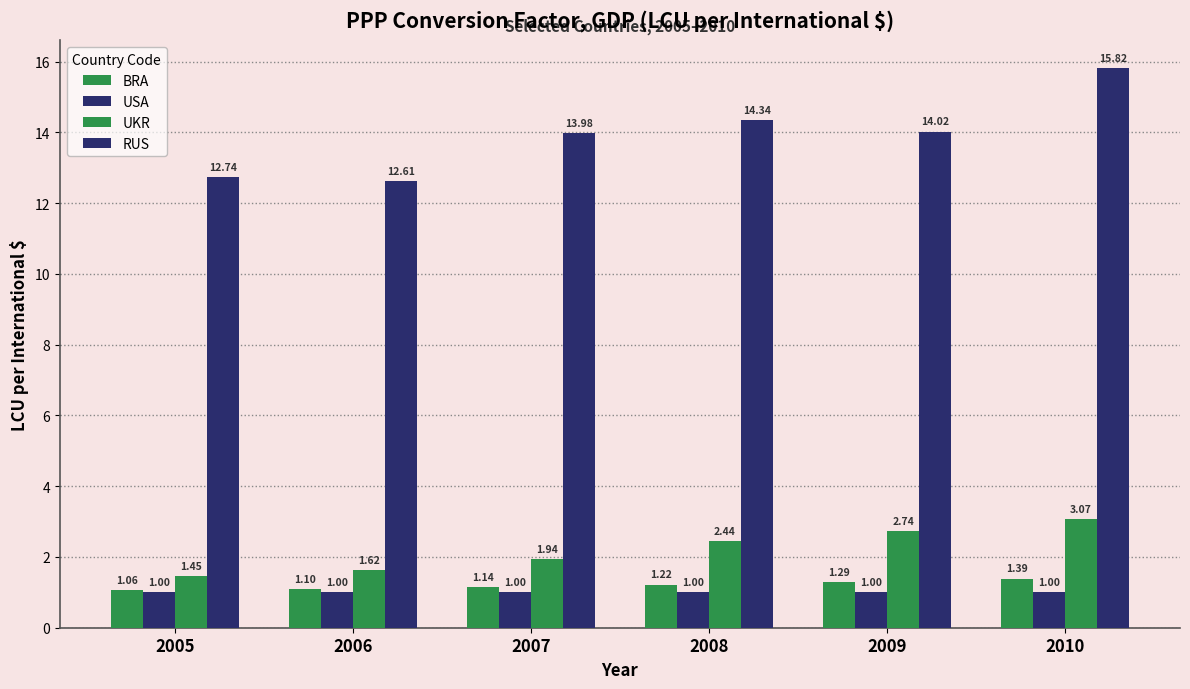

Rank the series by their maximum value, from lowest to highest.

USA, BRA, UKR, RUS